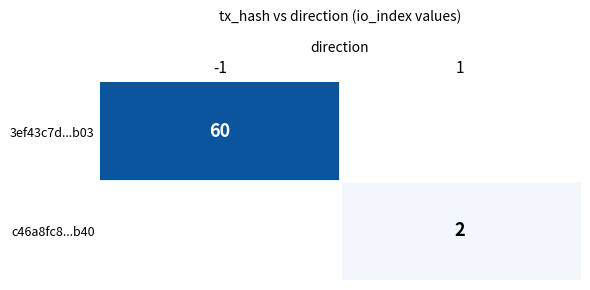

True or false: c46a8fc8...b40 has a value of 3 at 1.

False